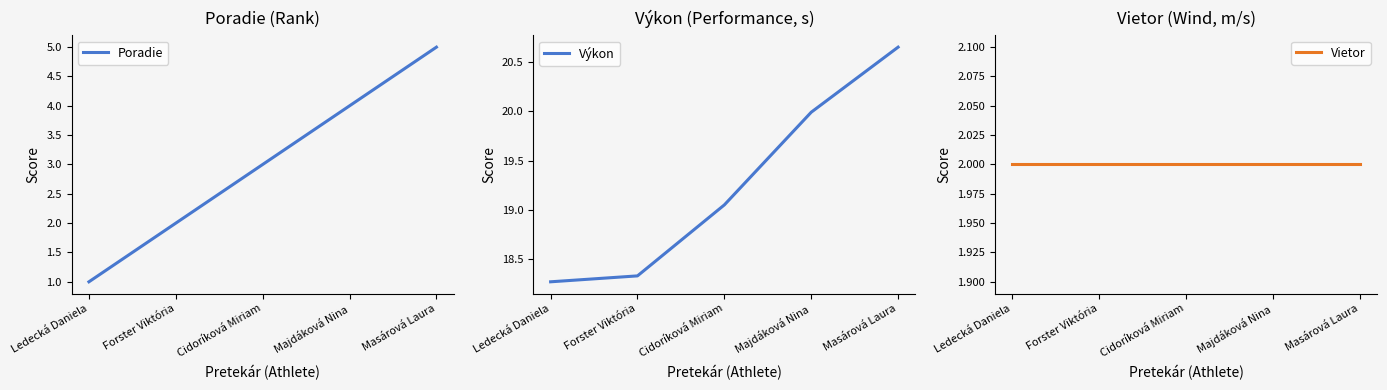

True or false: Poradie has more than 2 interior local peaks.

False